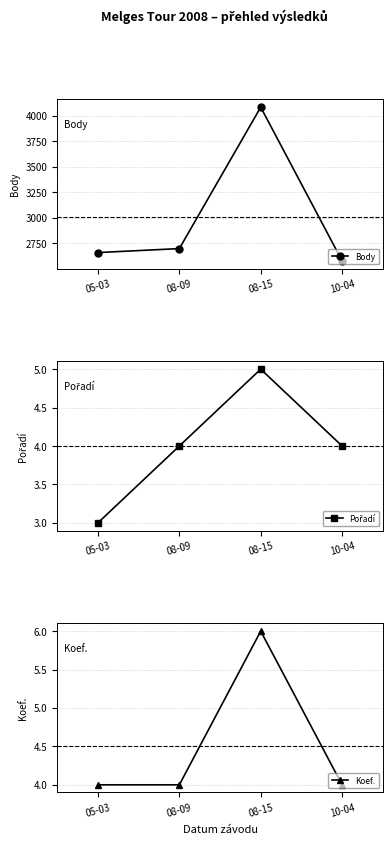

What is the total value across all series at 05-03?

2668